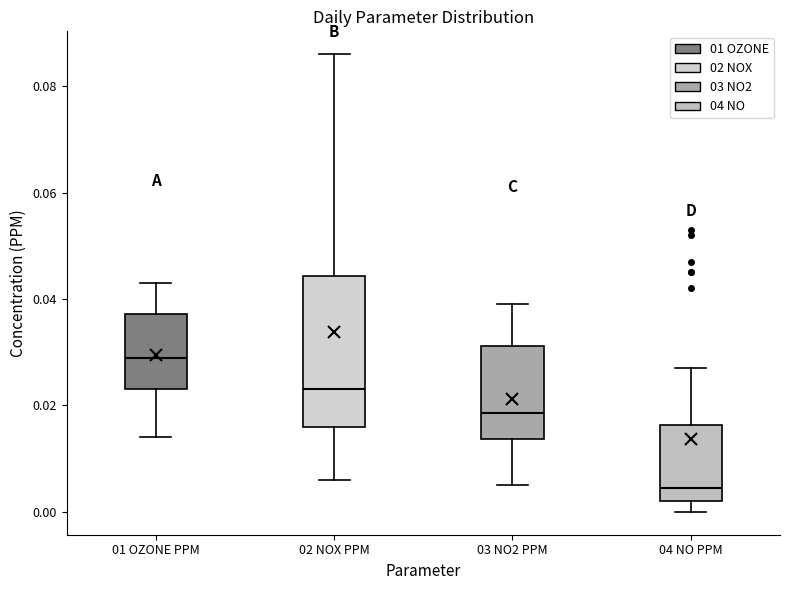

Where is the lower edge of the box for 04 NO PPM on the y-axis? The values are not printed on the chart, so give them approximately, as read against the axis.

0.002